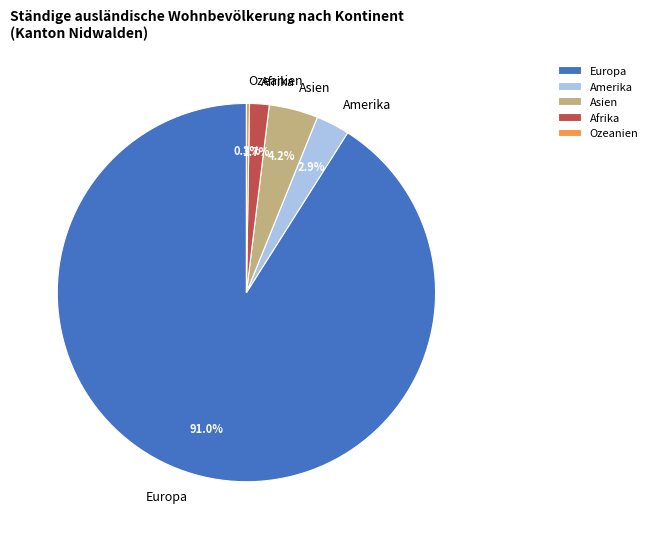

What is the ratio of the value at Asien to the value at Afrika?

2.5